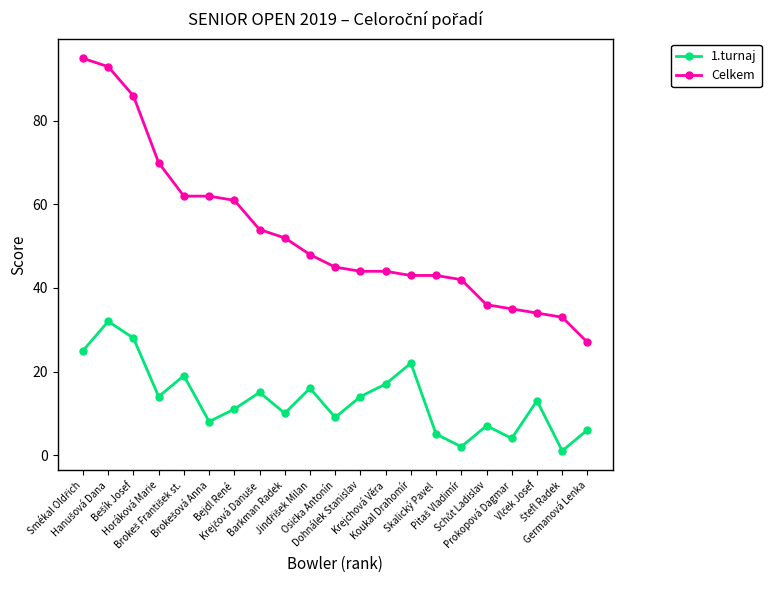

How many series are shown in this chart?

2